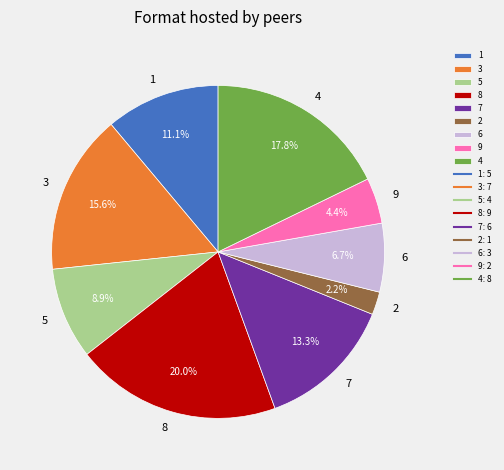

To the nearest percent, what is the combined percentage of 9 and 4?

22%